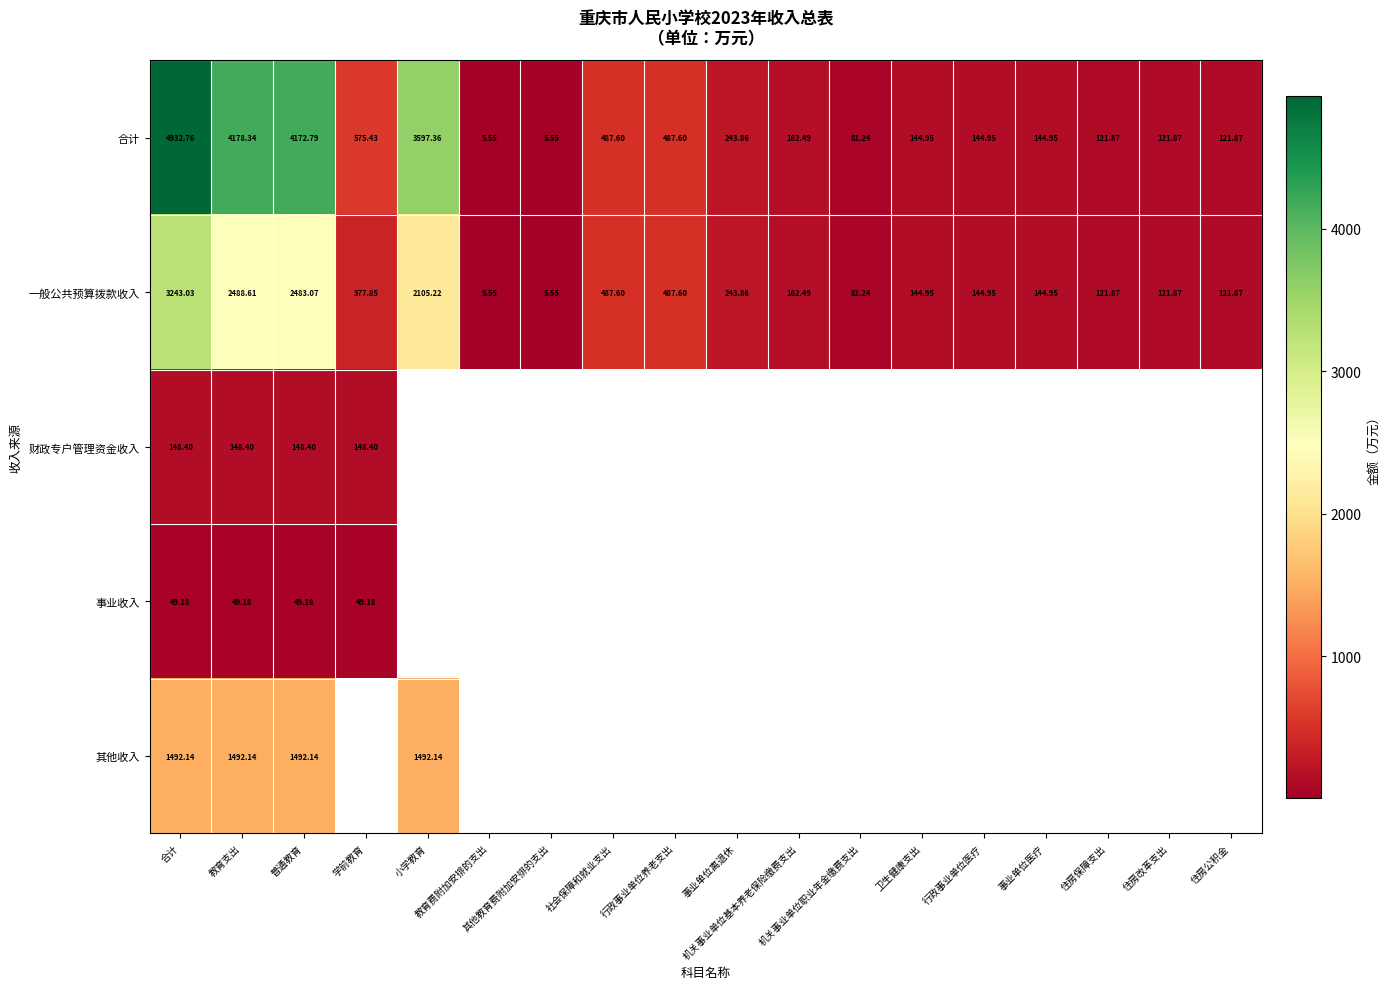

Rank the categories by 一般公共预算拨款收入 value from lowest to highest.

教育费附加安排的支出, 其他教育费附加安排的支出, 机关事业单位职业年金缴费支出, 住房保障支出, 住房改革支出, 住房公积金, 卫生健康支出, 行政事业单位医疗, 事业单位医疗, 机关事业单位基本养老保险缴费支出, 事业单位离退休, 学前教育, 社会保障和就业支出, 行政事业单位养老支出, 小学教育, 普通教育, 教育支出, 合计